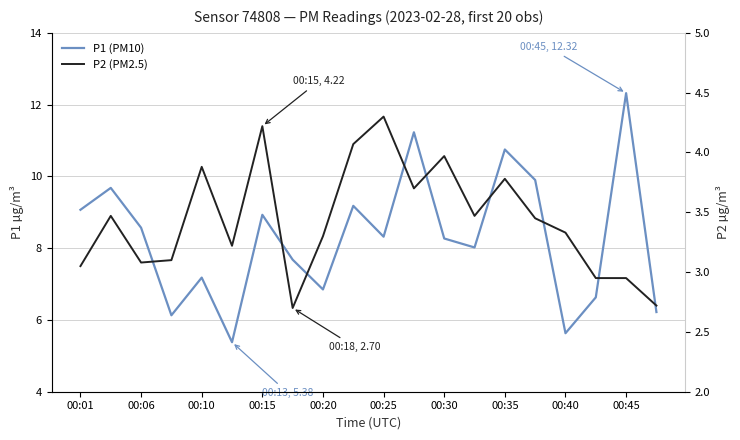

What position from the left is 00:15?

7